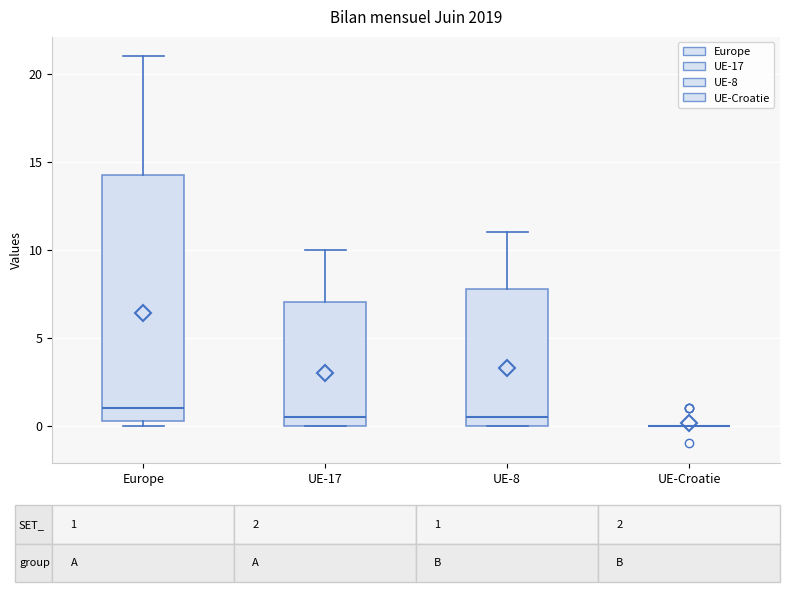

Comparing the boxes themselves (not the whiskers), which one is the tallest?

Europe